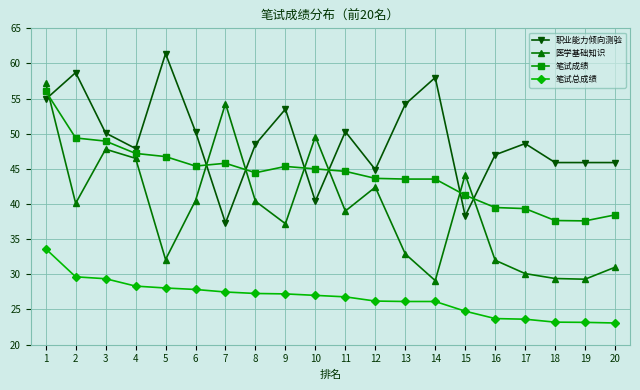

Rank the series by their average value, from lowest to highest.

笔试总成绩, 医学基础知识, 笔试成绩, 职业能力倾向测验